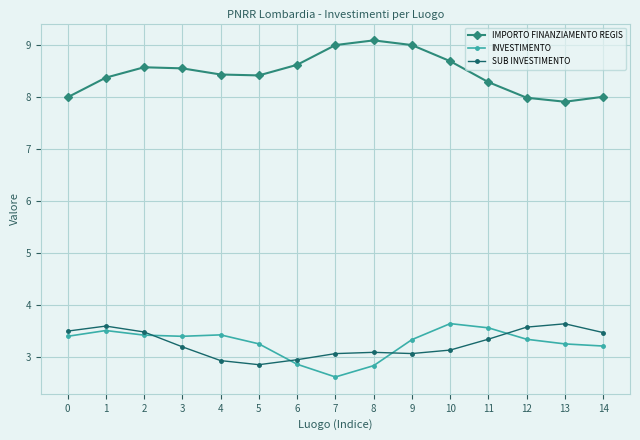

Does the chart display data point markers on the line(s)?

Yes